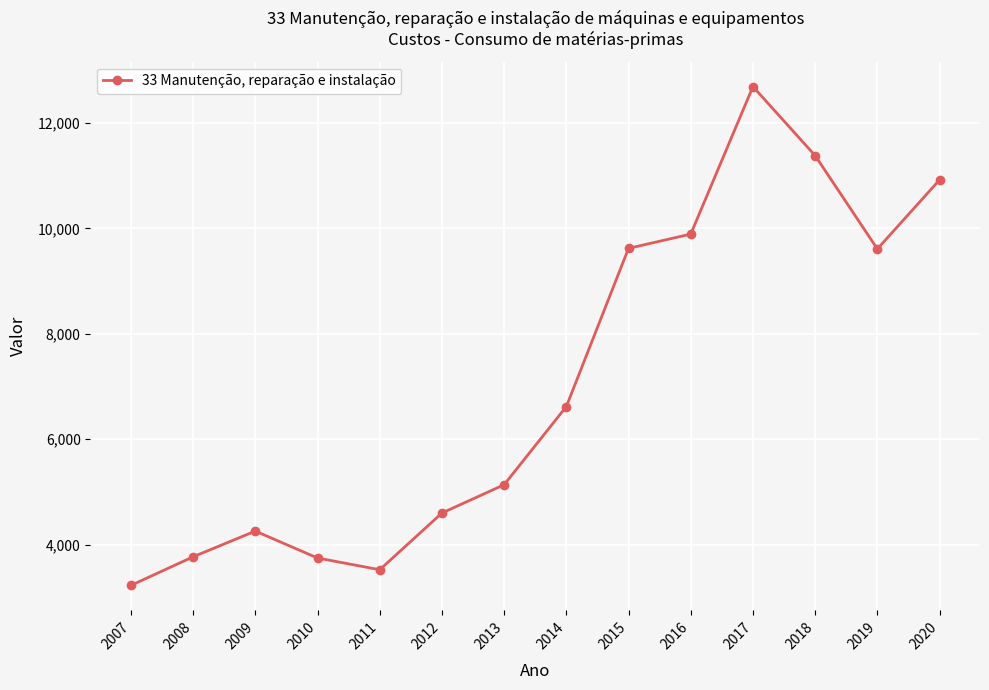

What is the minimum value shown in the chart?

3226.6